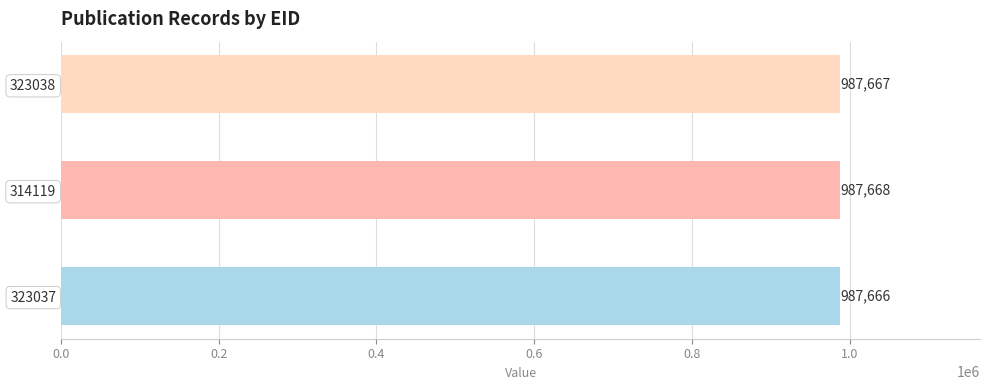

What is the change in value from 323037 to 314119?

+2